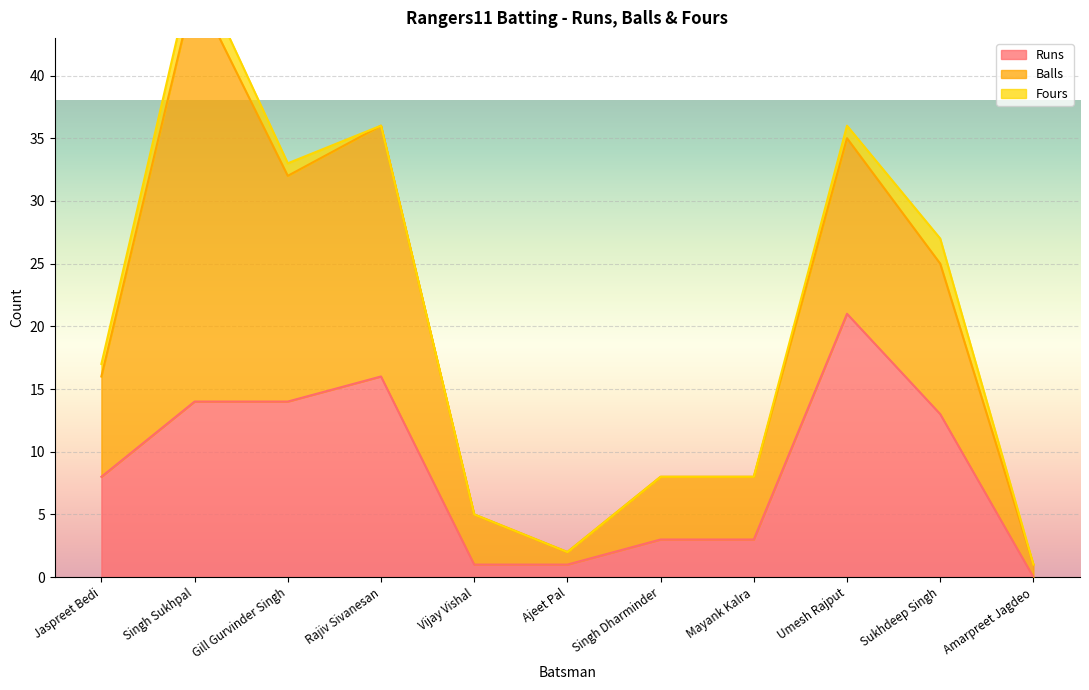

What value does the Balls series have at Sukhdeep Singh?

12